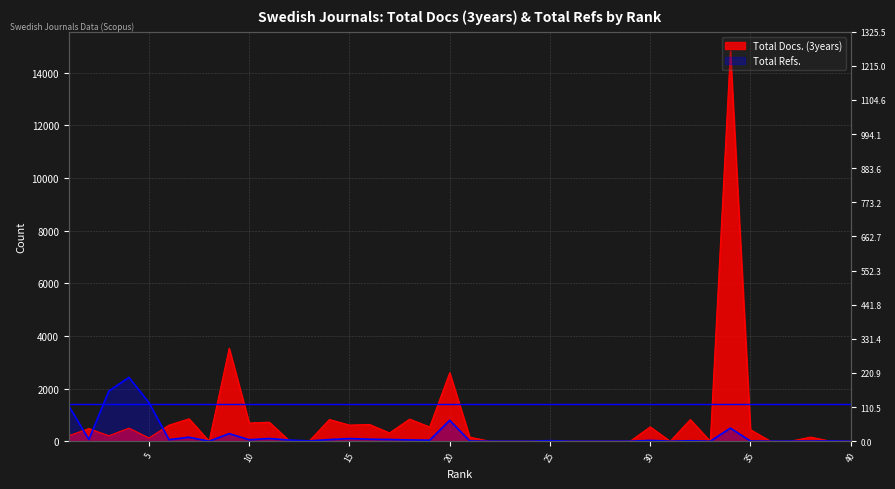

At 38, list the series in order from smallest to largest.

Total Refs., Total Docs. (3years)